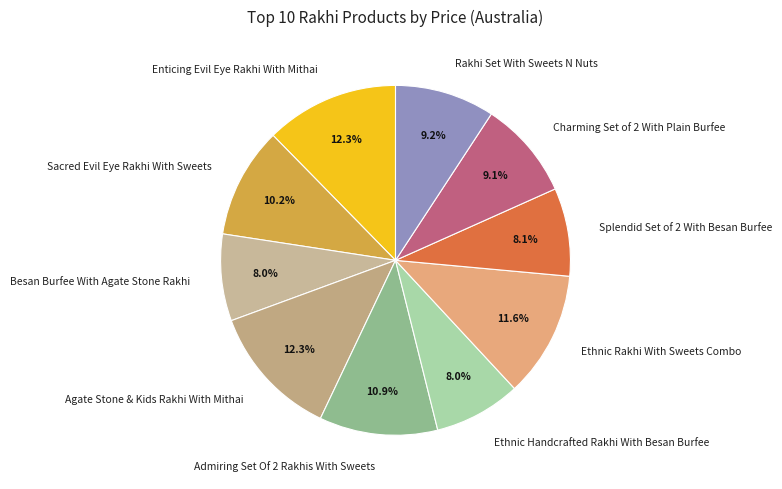

Does Splendid Set of 2 With Besan Burfee represent more than half of the total?

No